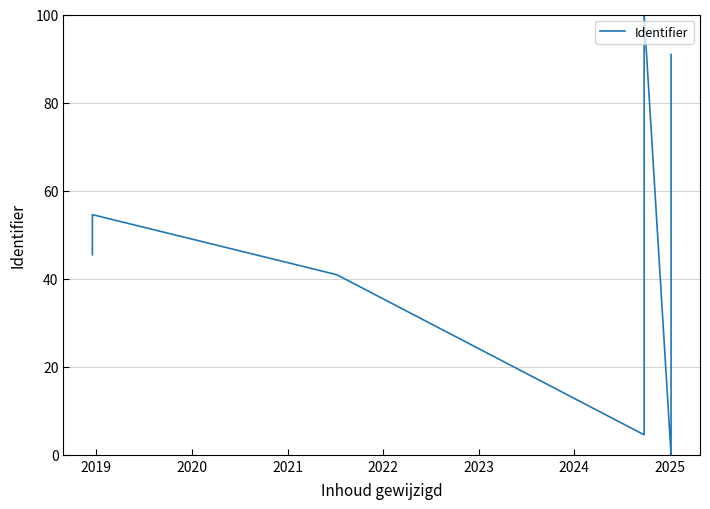

How many interior local peaks (higher than both neighbors) does the data have?

2